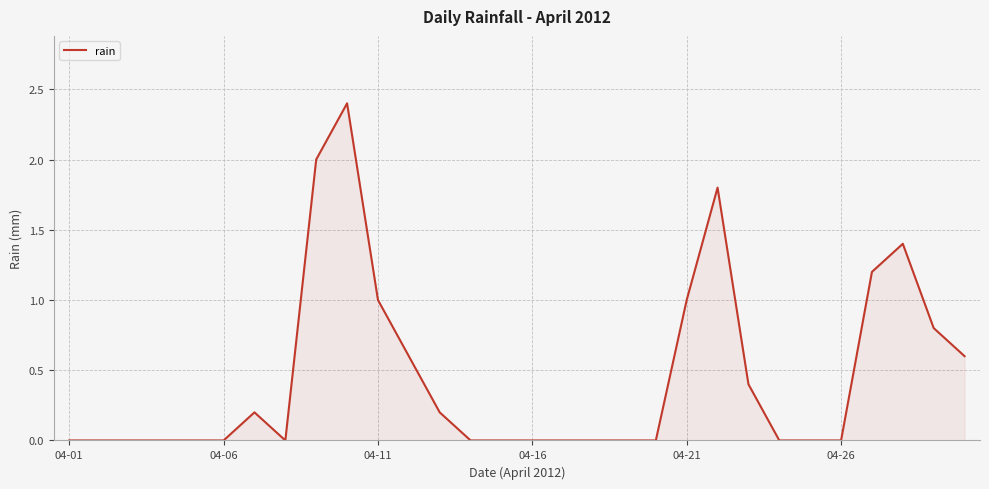

What is the maximum value shown in the chart?

2.4